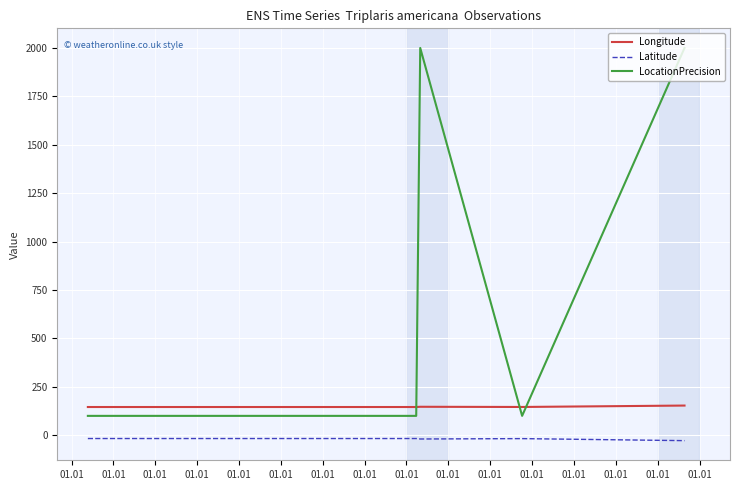

What are all the series names shown in the legend?

Longitude, Latitude, LocationPrecision